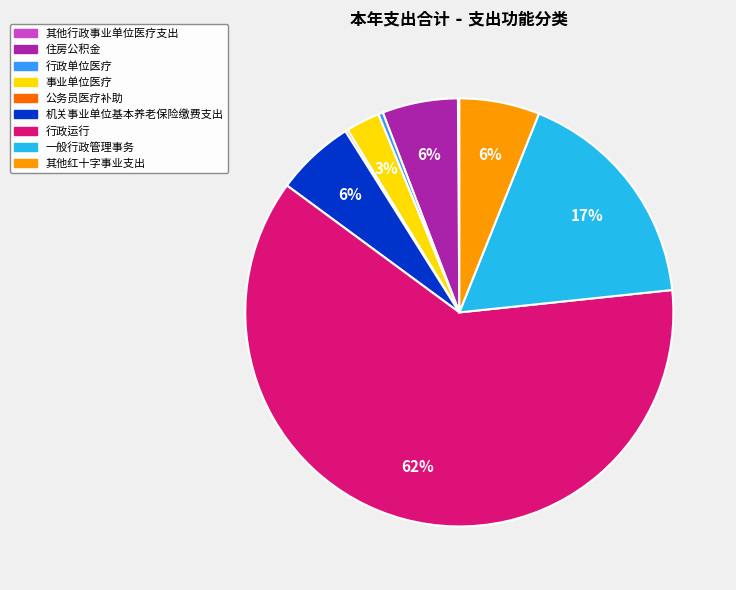

Is there a majority slice in this chart?

Yes